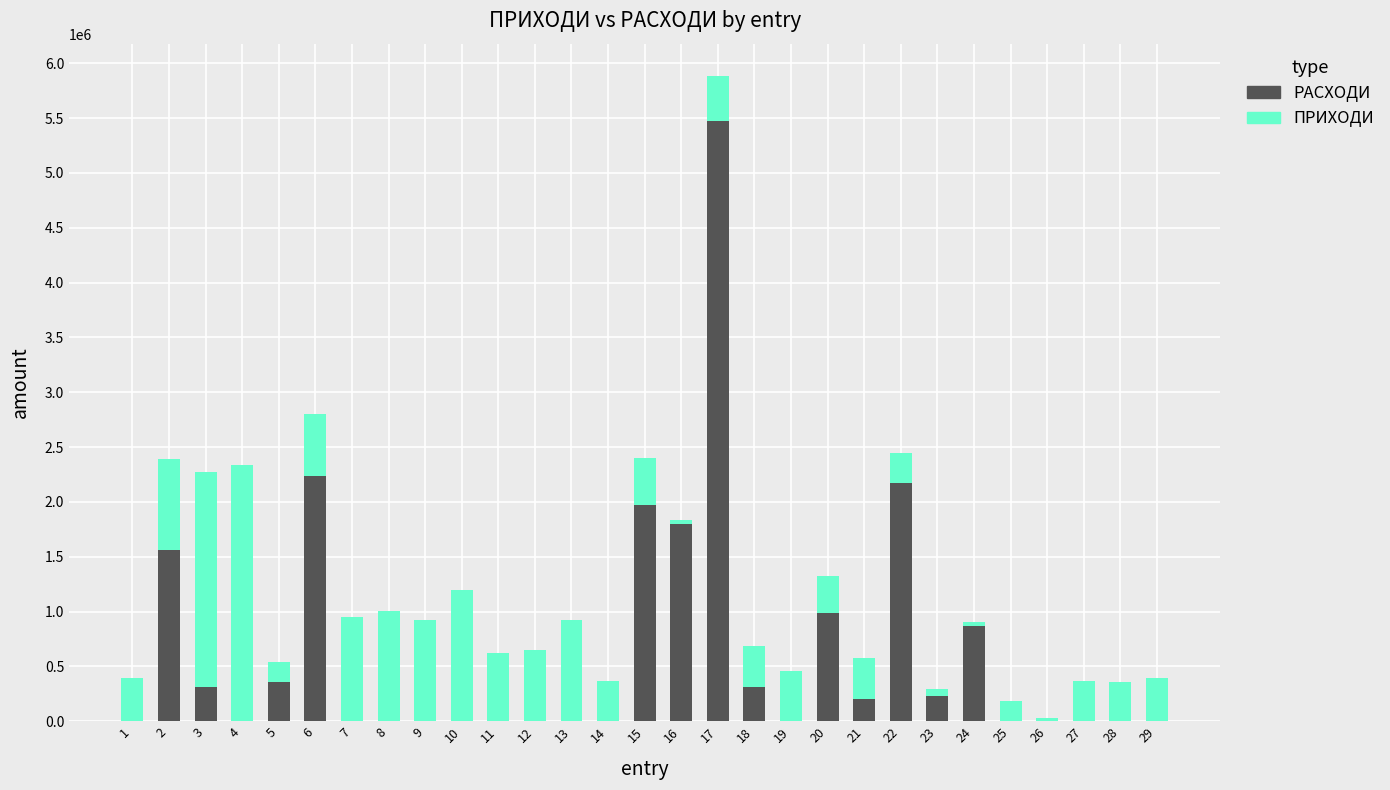

The value of РАСХОДИ at 26 is 0. True or false?

True